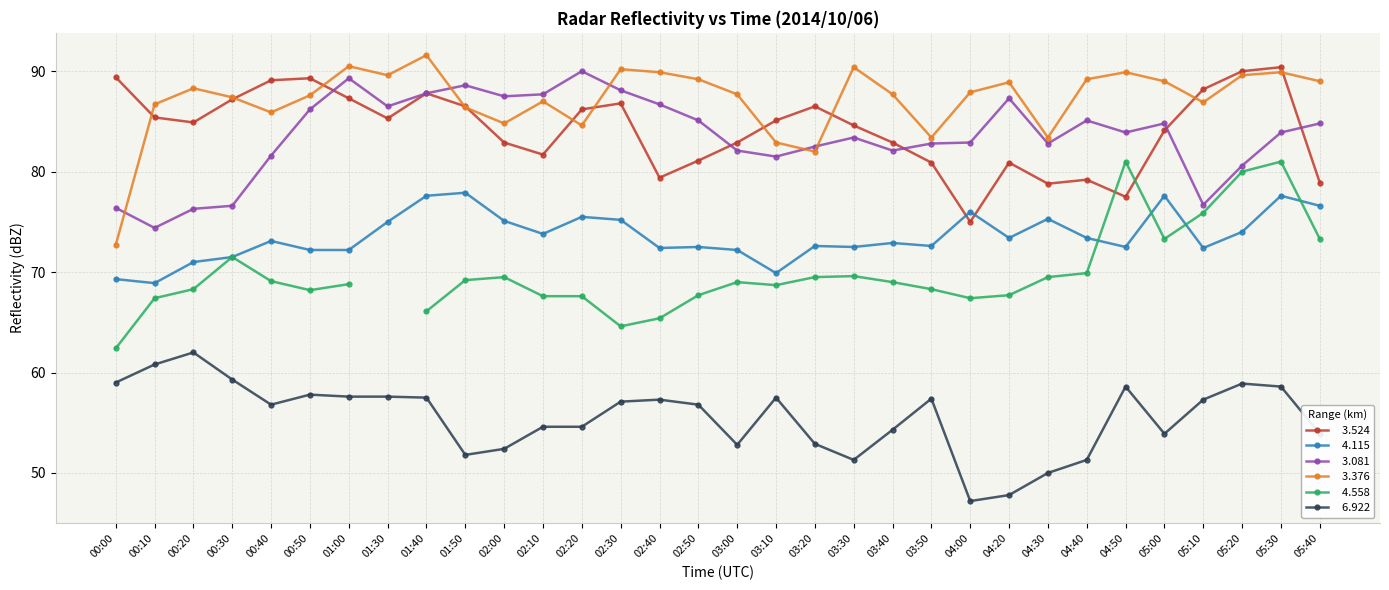

What is the greatest value displayed?

91.6